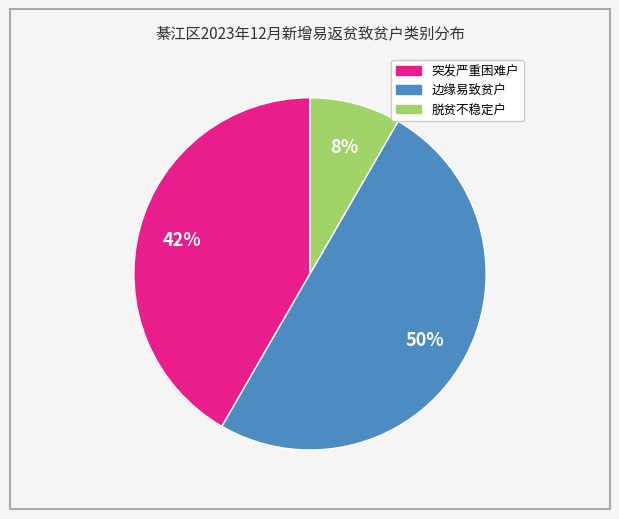

Rank the categories by value from highest to lowest.

边缘易致贫户, 突发严重困难户, 脱贫不稳定户